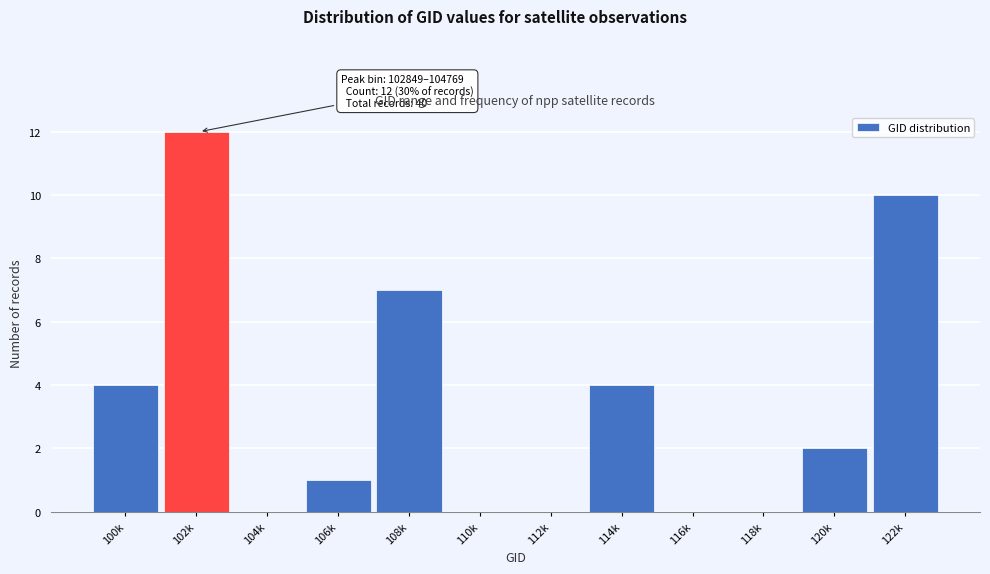

Reading right to left, transcribe all the data shown in this chart.

122k=10	120k=2	118k=0	116k=0	114k=4	112k=0	110k=0	108k=7	106k=1	104k=0	102k=12	100k=4